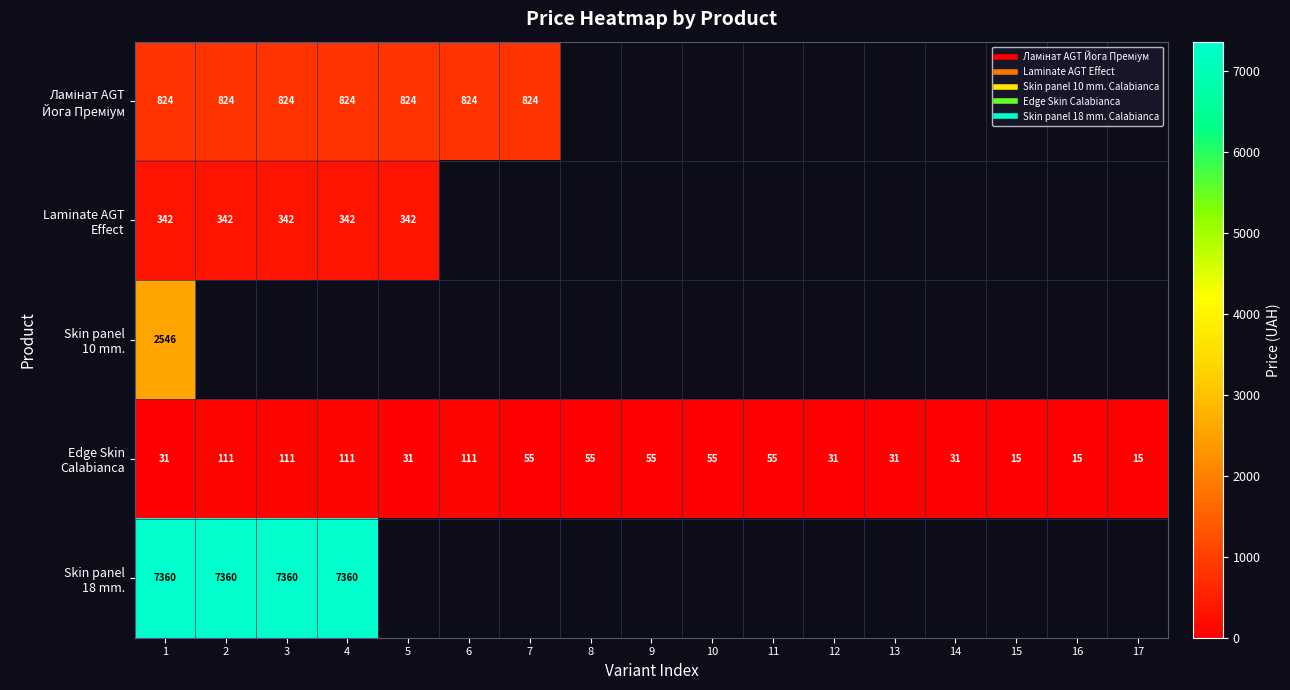

Between 9 and 13, which is larger?

13